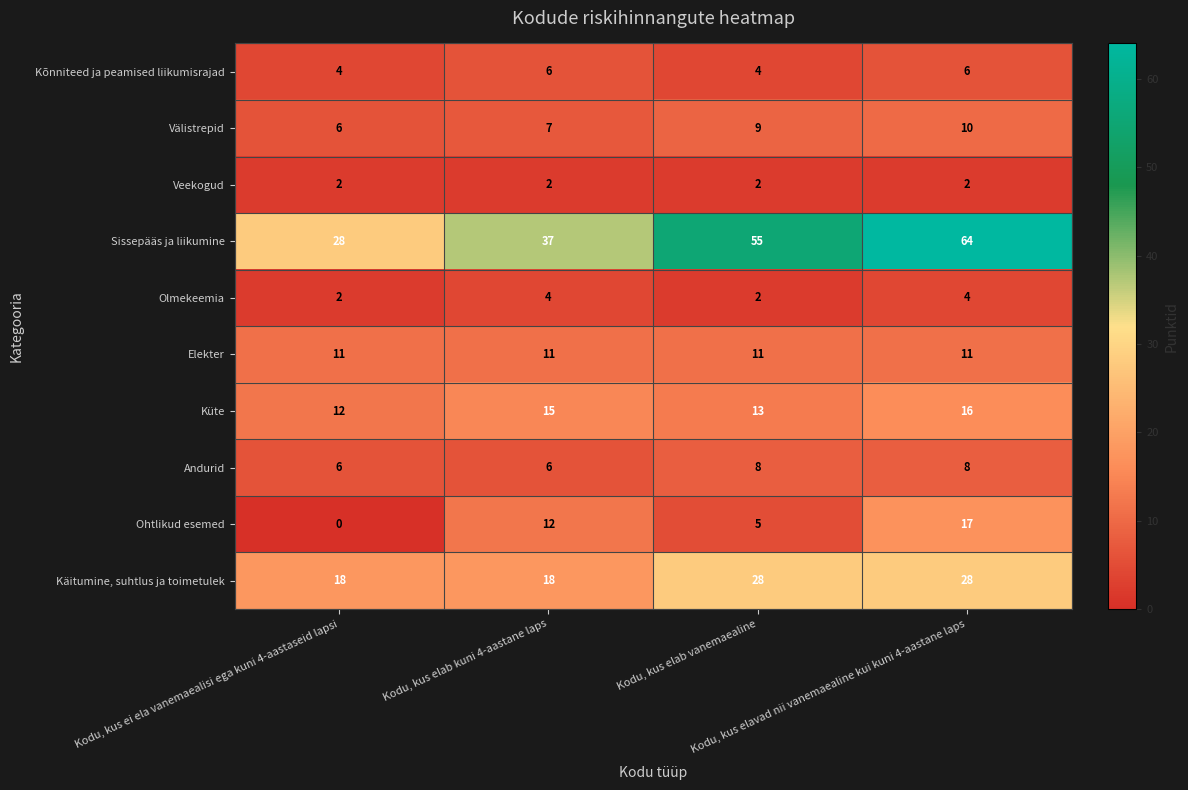

Which series has the largest range (max minus min)?

Sissepääs ja liikumine